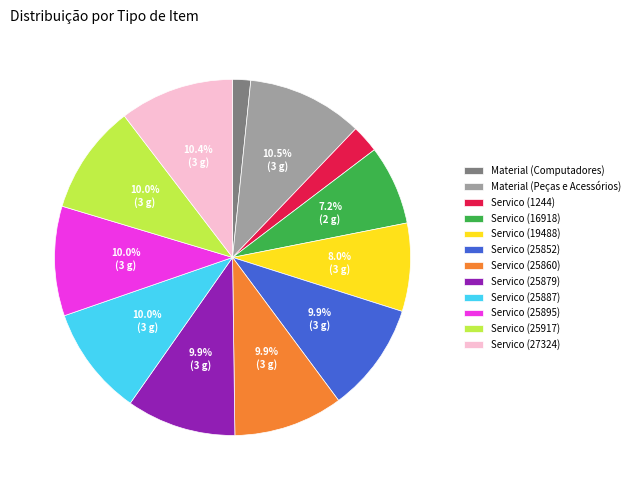

What is the smallest slice in the pie chart?

Material (Computadores)